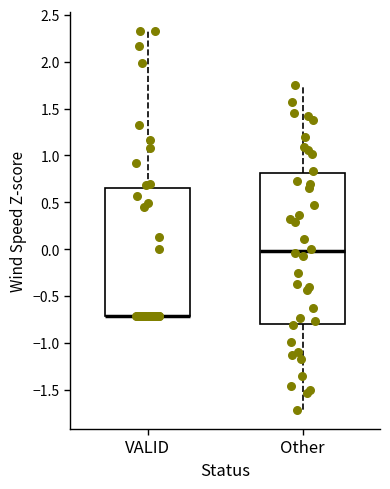

Reading left to right, transcribe this box plot: for each box, give where its median line is, the range the box spans, and where its two whiskers end, as read against the y-axis. The values are not printed on the chart, so give them approximately, as read against the axis.

VALID: median -0.70 (drawn on the box's lower edge), box -0.70 to 0.65, whiskers -0.70 to 2.35
Other: median 0.00, box -0.80 to 0.80, whiskers -1.70 to 1.75